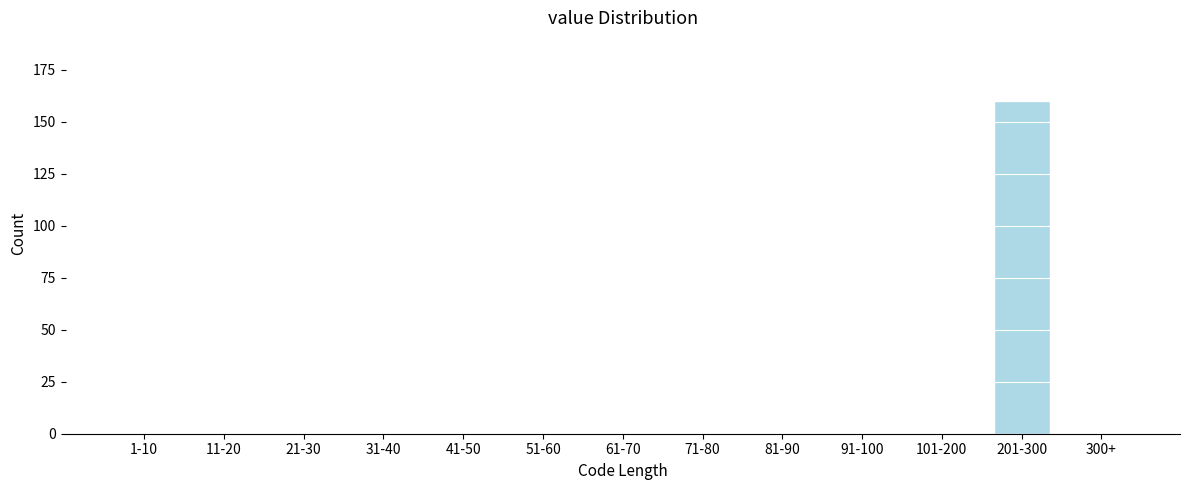

Reading right to left, what are all the values shown in this chart?

300+=0	201-300=160	101-200=0	91-100=0	81-90=0	71-80=0	61-70=0	51-60=0	41-50=0	31-40=0	21-30=0	11-20=0	1-10=0